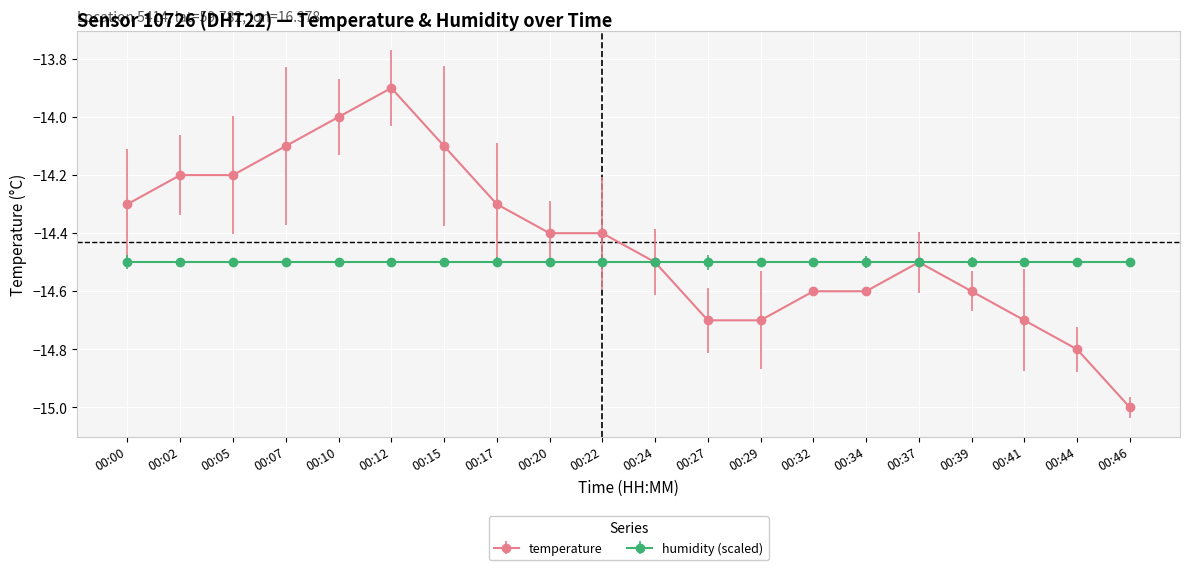

True or false: temperature has a value of -14.3 at 00:17.

True